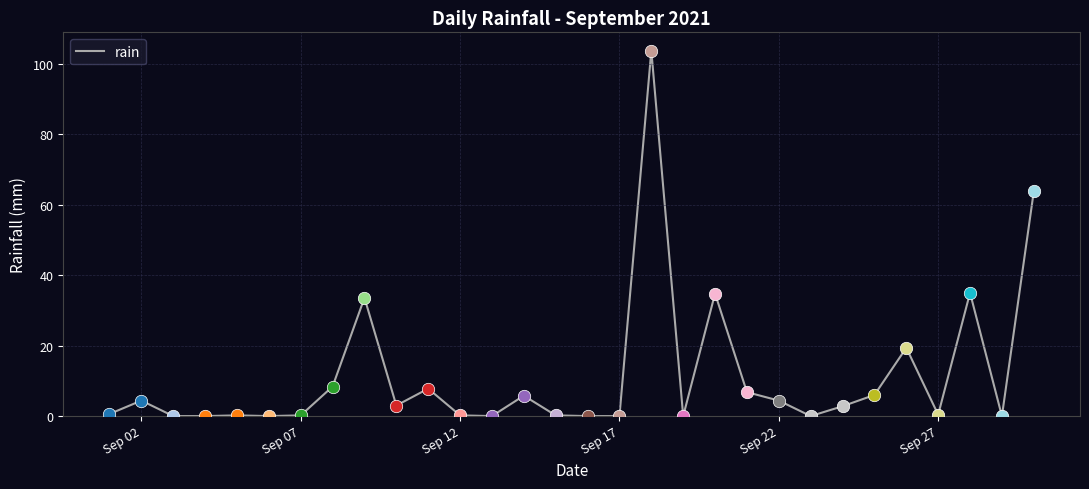

What is the difference between the maximum and minimum values?

103.8